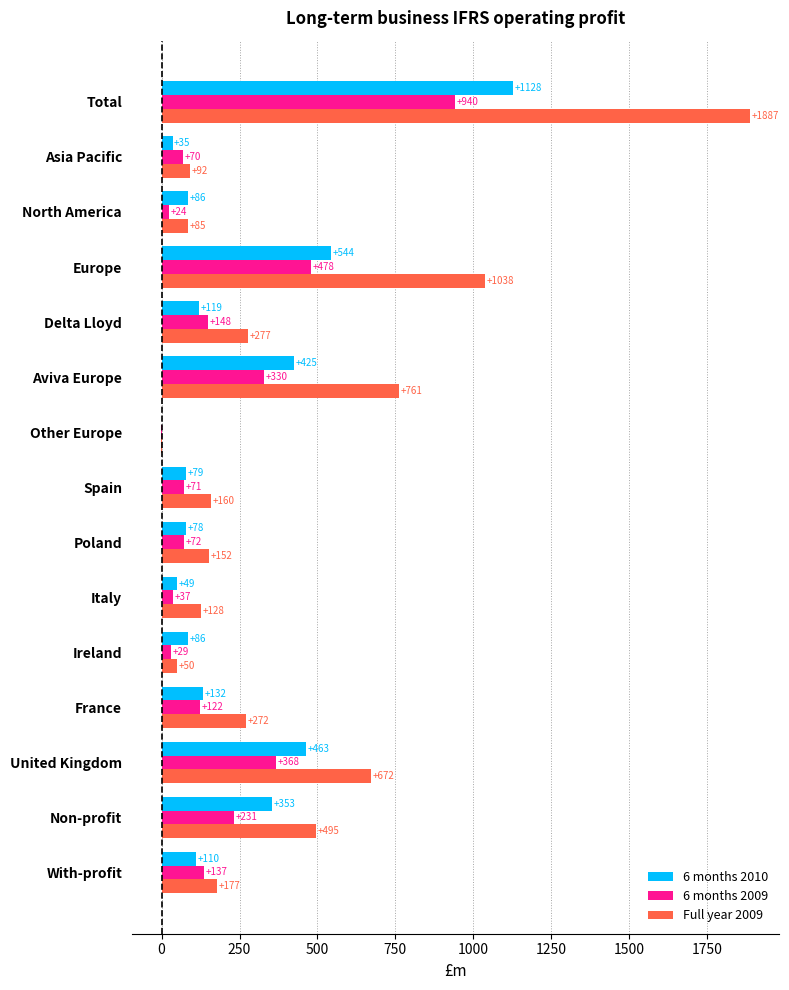

What is the total value across all series at Italy?

214